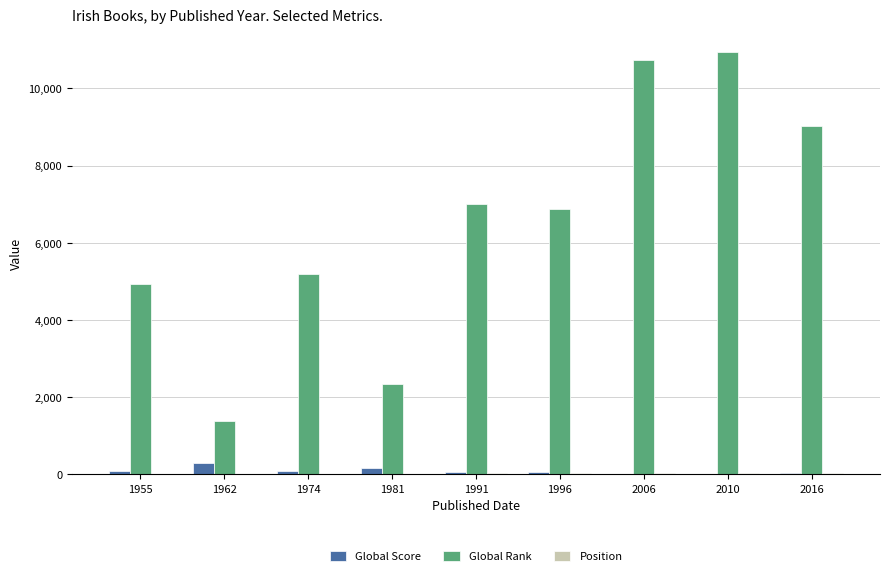

What is the maximum value shown in the chart?

10935